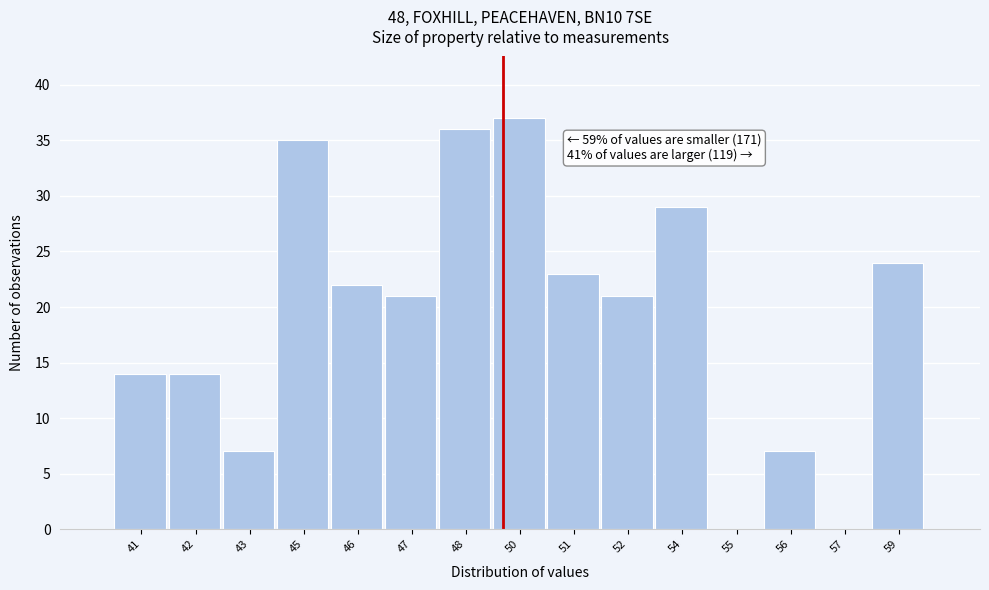

Reading left to right, transcribe all the data shown in this chart.

41=14	42=14	43=7	45=35	46=22	47=21	48=36	50=37	51=23	52=21	54=29	55=0	56=7	57=0	59=24